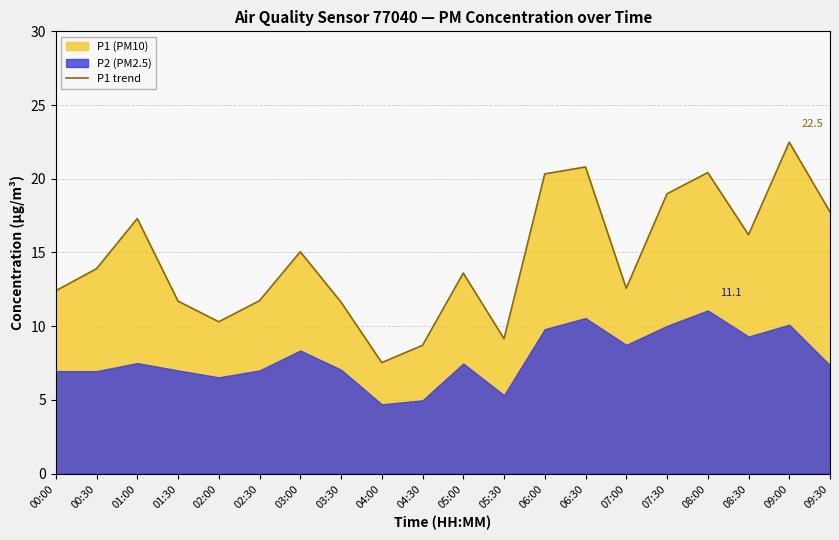

Between 01:30 and 08:00, which is larger?

08:00